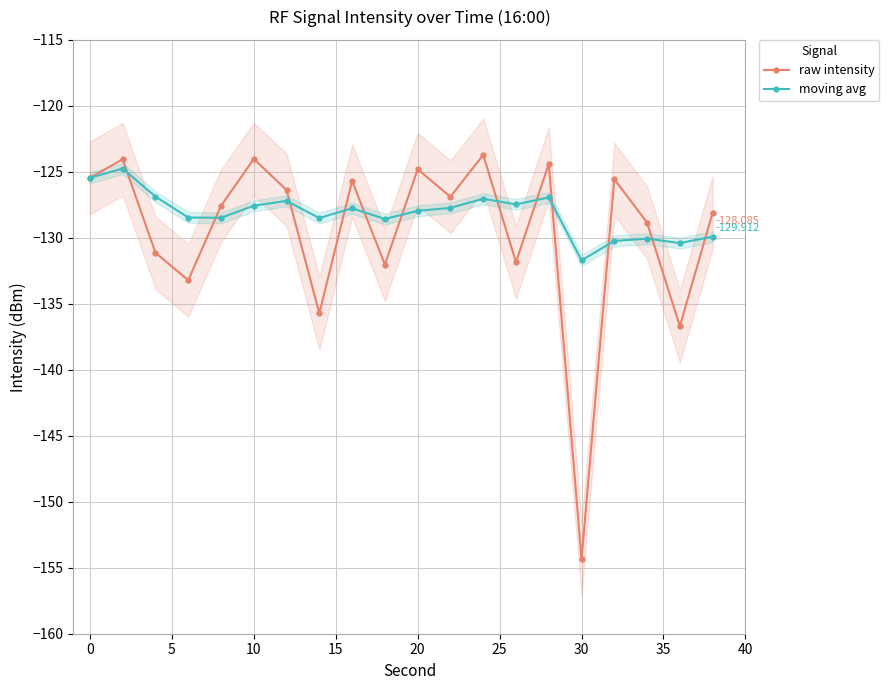

What are all the series names shown in the legend?

raw intensity, moving avg